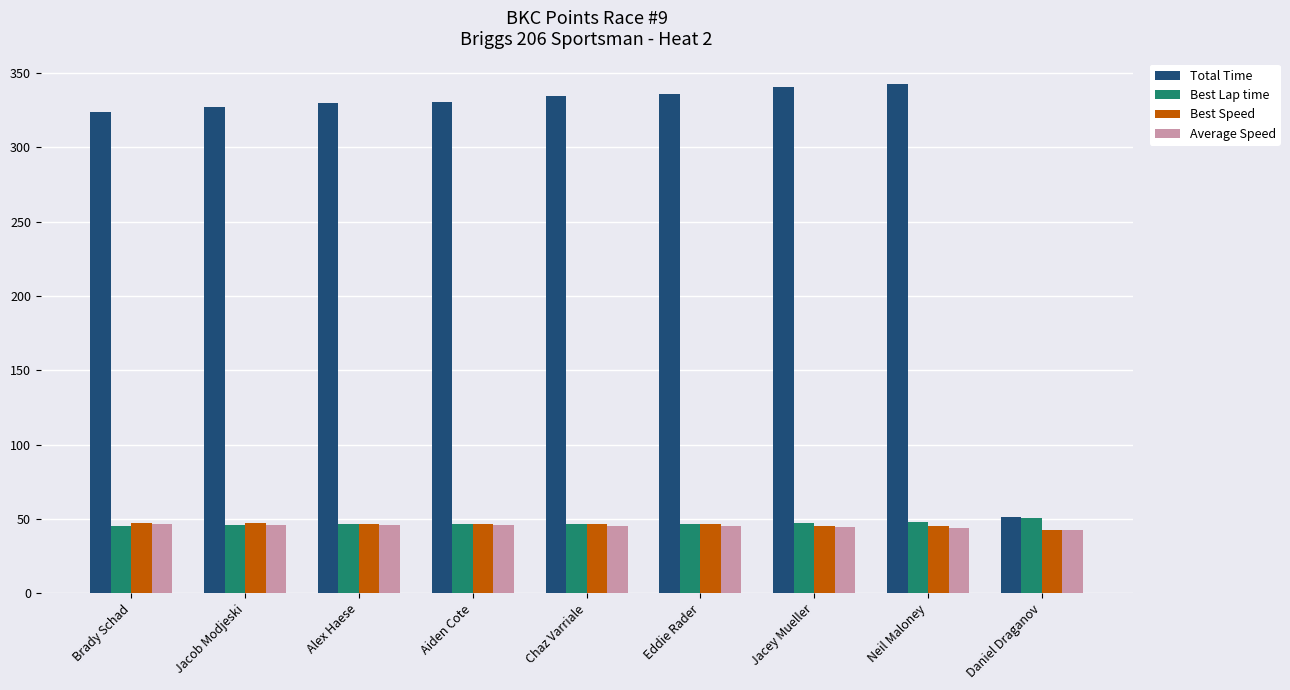

Which series has the largest range (max minus min)?

Total Time